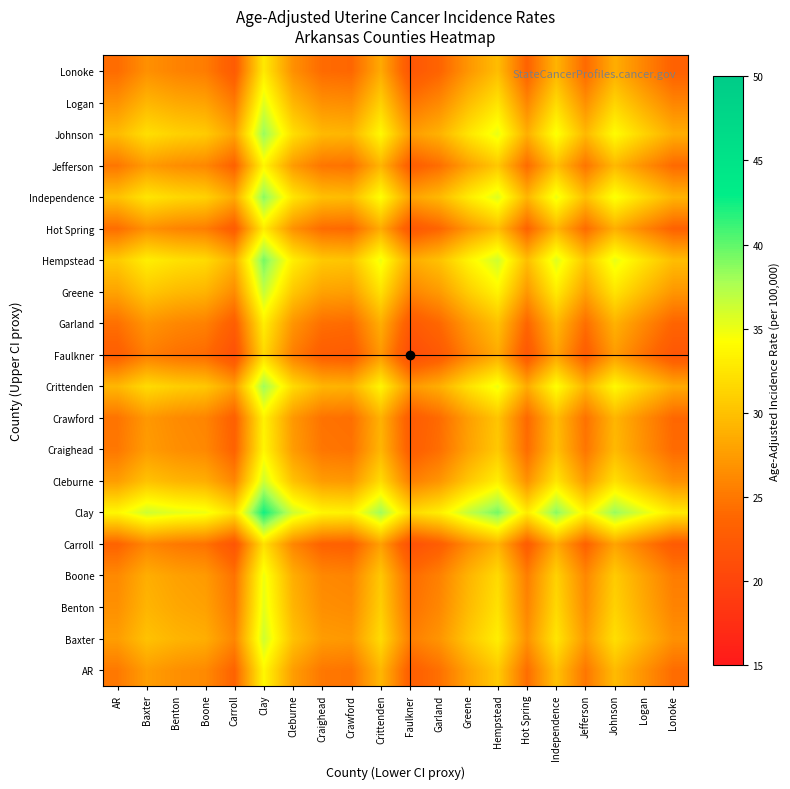

Reading left to right, list all the values displayed in this chart.

AR: AR=25.1	Baxter=27.6	Benton=26.7	Boone=26.2	Carroll=23.5	Clay=33.8	Cleburne=27.6	Craighead=25.0	Crawford=24.8	Crittenden=29.4	Faulkner=23.0	Garland=24.5	Greene=28.0	Hempstead=30.7	Hot Spring=24.3	Independence=30.1	Jefferson=25.0	Johnson=29.6	Logan=26.8	Lonoke=24.2
Baxter: AR=27.6	Baxter=30.1	Benton=29.2	Boone=28.8	Carroll=26.0	Clay=36.2	Cleburne=30.1	Craighead=27.5	Crawford=27.2	Crittenden=31.9	Faulkner=25.5	Garland=27.0	Greene=30.5	Hempstead=33.2	Hot Spring=26.8	Independence=32.5	Jefferson=27.5	Johnson=32.1	Logan=29.3	Lonoke=26.7
Benton: AR=26.7	Baxter=29.2	Benton=28.3	Boone=27.9	Carroll=25.1	Clay=35.4	Cleburne=29.2	Craighead=26.6	Crawford=26.4	Crittenden=31.0	Faulkner=24.6	Garland=26.1	Greene=29.6	Hempstead=32.2	Hot Spring=25.9	Independence=31.6	Jefferson=26.6	Johnson=31.2	Logan=28.4	Lonoke=25.8
Boone: AR=26.2	Baxter=28.8	Benton=27.9	Boone=27.4	Carroll=24.6	Clay=34.9	Cleburne=28.8	Craighead=26.1	Crawford=25.9	Crittenden=30.5	Faulkner=24.1	Garland=25.6	Greene=29.1	Hempstead=31.8	Hot Spring=25.4	Independence=31.2	Jefferson=26.1	Johnson=30.8	Logan=27.9	Lonoke=25.4
Carroll: AR=23.5	Baxter=26.0	Benton=25.1	Boone=24.6	Carroll=21.9	Clay=32.1	Cleburne=26.0	Craighead=23.4	Crawford=23.1	Crittenden=27.8	Faulkner=21.4	Garland=22.9	Greene=26.4	Hempstead=29.1	Hot Spring=22.7	Independence=28.4	Jefferson=23.4	Johnson=28.0	Logan=25.2	Lonoke=22.6
Clay: AR=33.8	Baxter=36.2	Benton=35.4	Boone=34.9	Carroll=32.1	Clay=42.4	Cleburne=36.2	Craighead=33.6	Crawford=33.4	Crittenden=38.0	Faulkner=31.6	Garland=33.1	Greene=36.6	Hempstead=39.3	Hot Spring=33.0	Independence=38.7	Jefferson=33.6	Johnson=38.2	Logan=35.5	Lonoke=32.9
Cleburne: AR=27.6	Baxter=30.1	Benton=29.2	Boone=28.8	Carroll=26.0	Clay=36.2	Cleburne=30.1	Craighead=27.5	Crawford=27.2	Crittenden=31.9	Faulkner=25.5	Garland=27.0	Greene=30.5	Hempstead=33.2	Hot Spring=26.8	Independence=32.5	Jefferson=27.5	Johnson=32.1	Logan=29.3	Lonoke=26.7
Craighead: AR=25.0	Baxter=27.5	Benton=26.6	Boone=26.1	Carroll=23.4	Clay=33.6	Cleburne=27.5	Craighead=24.9	Crawford=24.6	Crittenden=29.2	Faulkner=22.9	Garland=24.4	Greene=27.9	Hempstead=30.6	Hot Spring=24.2	Independence=29.9	Jefferson=24.9	Johnson=29.5	Logan=26.7	Lonoke=24.1
Crawford: AR=24.8	Baxter=27.2	Benton=26.4	Boone=25.9	Carroll=23.1	Clay=33.4	Cleburne=27.2	Craighead=24.6	Crawford=24.4	Crittenden=29.0	Faulkner=22.6	Garland=24.1	Greene=27.6	Hempstead=30.3	Hot Spring=23.9	Independence=29.7	Jefferson=24.6	Johnson=29.2	Logan=26.4	Lonoke=23.9
Crittenden: AR=29.4	Baxter=31.9	Benton=31.0	Boone=30.5	Carroll=27.8	Clay=38.0	Cleburne=31.9	Craighead=29.2	Crawford=29.0	Crittenden=33.6	Faulkner=27.2	Garland=28.8	Greene=32.2	Hempstead=34.9	Hot Spring=28.6	Independence=34.3	Jefferson=29.2	Johnson=33.9	Logan=31.1	Lonoke=28.5
Faulkner: AR=23.0	Baxter=25.5	Benton=24.6	Boone=24.1	Carroll=21.4	Clay=31.6	Cleburne=25.5	Craighead=22.9	Crawford=22.6	Crittenden=27.2	Faulkner=20.8	Garland=22.4	Greene=25.9	Hempstead=28.5	Hot Spring=22.1	Independence=27.9	Jefferson=22.8	Johnson=27.5	Logan=24.6	Lonoke=22.1
Garland: AR=24.5	Baxter=27.0	Benton=26.1	Boone=25.6	Carroll=22.9	Clay=33.1	Cleburne=27.0	Craighead=24.4	Crawford=24.1	Crittenden=28.8	Faulkner=22.4	Garland=23.9	Greene=27.4	Hempstead=30.1	Hot Spring=23.7	Independence=29.4	Jefferson=24.4	Johnson=29.0	Logan=26.2	Lonoke=23.6
Greene: AR=28.0	Baxter=30.5	Benton=29.6	Boone=29.1	Carroll=26.4	Clay=36.6	Cleburne=30.5	Craighead=27.9	Crawford=27.6	Crittenden=32.2	Faulkner=25.9	Garland=27.4	Greene=30.9	Hempstead=33.5	Hot Spring=27.2	Independence=33.0	Jefferson=27.9	Johnson=32.5	Logan=29.7	Lonoke=27.1
Hempstead: AR=30.7	Baxter=33.2	Benton=32.2	Boone=31.8	Carroll=29.1	Clay=39.3	Cleburne=33.2	Craighead=30.6	Crawford=30.3	Crittenden=34.9	Faulkner=28.5	Garland=30.1	Greene=33.5	Hempstead=36.2	Hot Spring=29.9	Independence=35.6	Jefferson=30.5	Johnson=35.2	Logan=32.4	Lonoke=29.8
Hot Spring: AR=24.3	Baxter=26.8	Benton=25.9	Boone=25.4	Carroll=22.7	Clay=33.0	Cleburne=26.8	Craighead=24.2	Crawford=23.9	Crittenden=28.6	Faulkner=22.1	Garland=23.7	Greene=27.2	Hempstead=29.9	Hot Spring=23.5	Independence=29.2	Jefferson=24.1	Johnson=28.8	Logan=26.0	Lonoke=23.4
Independence: AR=30.1	Baxter=32.5	Benton=31.6	Boone=31.2	Carroll=28.4	Clay=38.7	Cleburne=32.5	Craighead=29.9	Crawford=29.7	Crittenden=34.3	Faulkner=27.9	Garland=29.4	Greene=33.0	Hempstead=35.6	Hot Spring=29.2	Independence=35.0	Jefferson=29.9	Johnson=34.5	Logan=31.8	Lonoke=29.1
Jefferson: AR=25.0	Baxter=27.5	Benton=26.6	Boone=26.1	Carroll=23.4	Clay=33.6	Cleburne=27.5	Craighead=24.9	Crawford=24.6	Crittenden=29.2	Faulkner=22.8	Garland=24.4	Greene=27.9	Hempstead=30.5	Hot Spring=24.1	Independence=29.9	Jefferson=24.8	Johnson=29.5	Logan=26.6	Lonoke=24.1
Johnson: AR=29.6	Baxter=32.1	Benton=31.2	Boone=30.8	Carroll=28.0	Clay=38.2	Cleburne=32.1	Craighead=29.5	Crawford=29.2	Crittenden=33.9	Faulkner=27.5	Garland=29.0	Greene=32.5	Hempstead=35.2	Hot Spring=28.8	Independence=34.5	Jefferson=29.5	Johnson=34.1	Logan=31.3	Lonoke=28.7
Logan: AR=26.8	Baxter=29.3	Benton=28.4	Boone=27.9	Carroll=25.2	Clay=35.5	Cleburne=29.3	Craighead=26.7	Crawford=26.4	Crittenden=31.1	Faulkner=24.6	Garland=26.2	Greene=29.7	Hempstead=32.4	Hot Spring=26.0	Independence=31.8	Jefferson=26.6	Johnson=31.3	Logan=28.5	Lonoke=25.9
Lonoke: AR=24.2	Baxter=26.7	Benton=25.8	Boone=25.4	Carroll=22.6	Clay=32.9	Cleburne=26.7	Craighead=24.1	Crawford=23.9	Crittenden=28.5	Faulkner=22.1	Garland=23.6	Greene=27.1	Hempstead=29.8	Hot Spring=23.4	Independence=29.1	Jefferson=24.1	Johnson=28.7	Logan=25.9	Lonoke=23.3